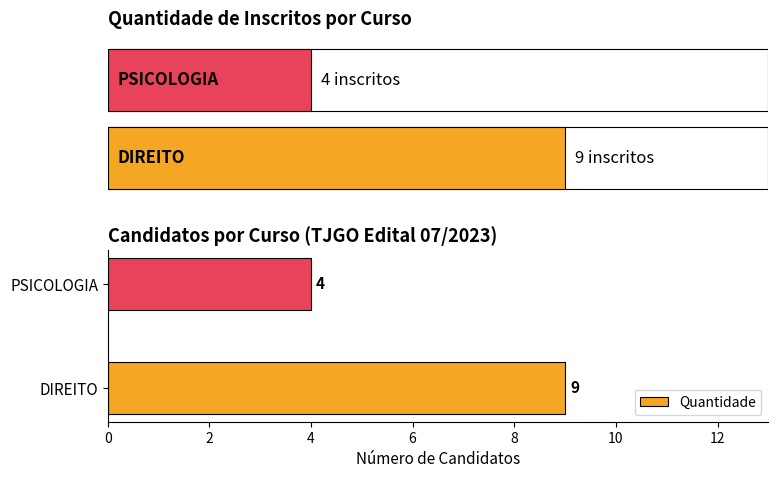

True or false: the data shows 2 at PSICOLOGIA.

False